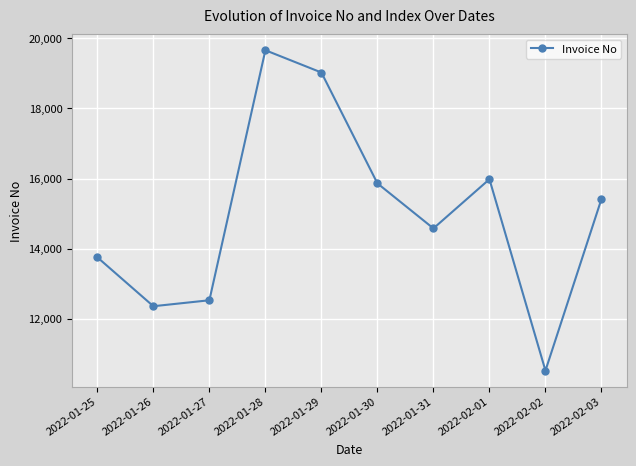

At which label is the value closest to 15090?

2022-02-03